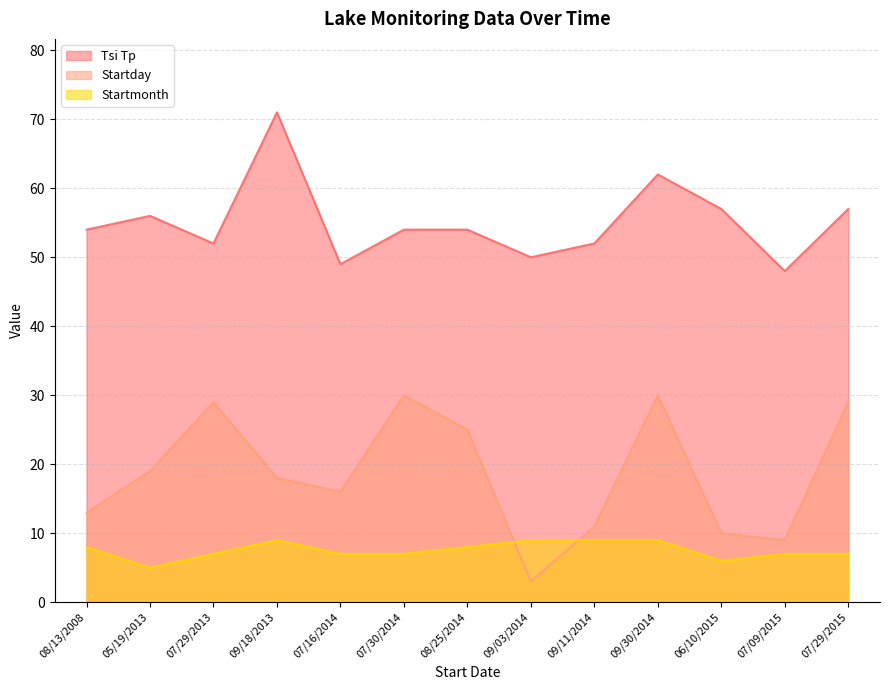

What is the maximum value shown in the chart?

71